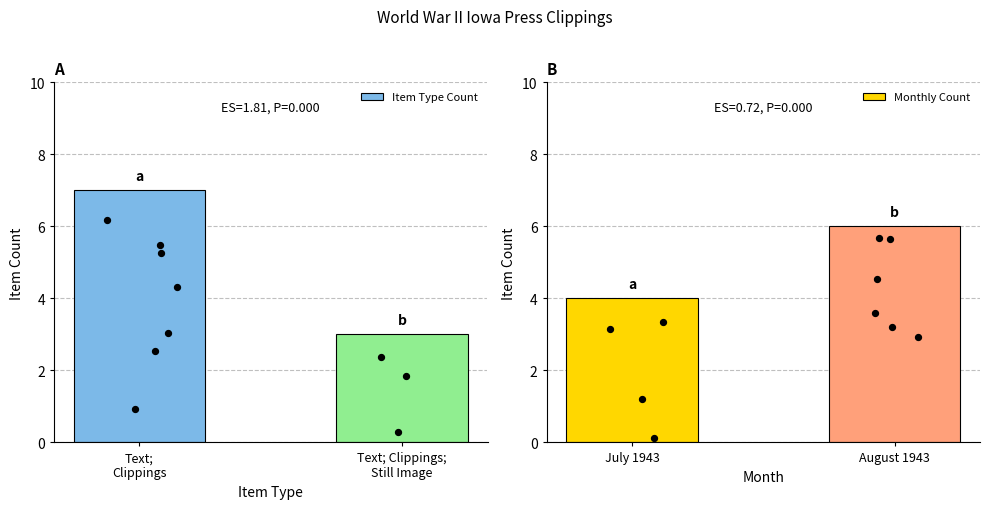

What is the average value of the Item Type Count series?

5